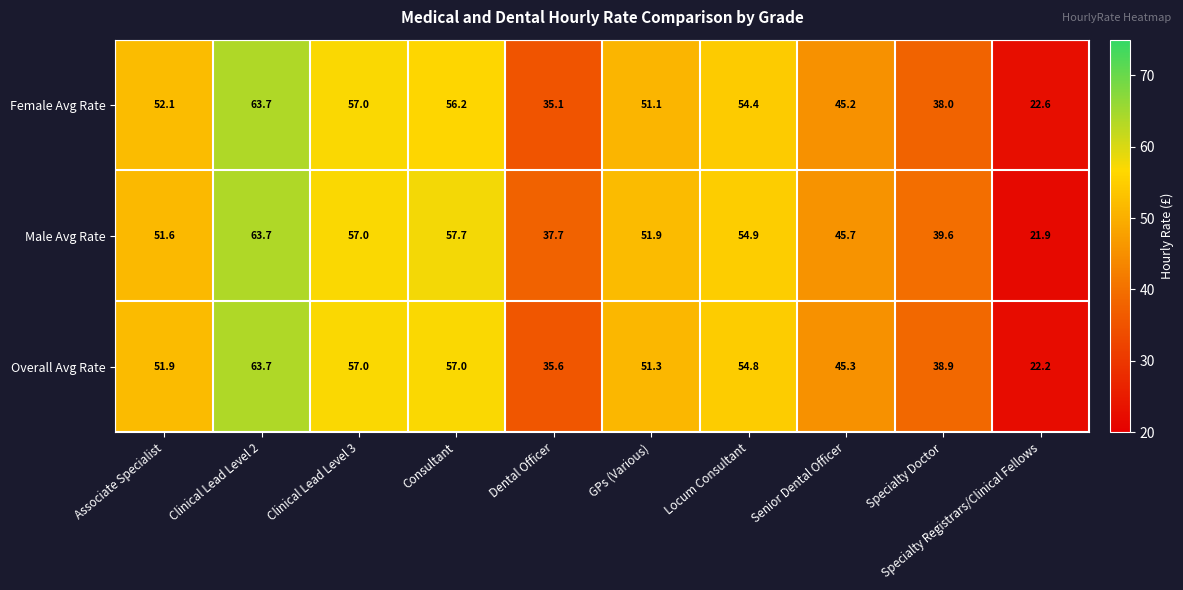

What is the difference between the highest and lowest values at GPs (Various)?

0.8